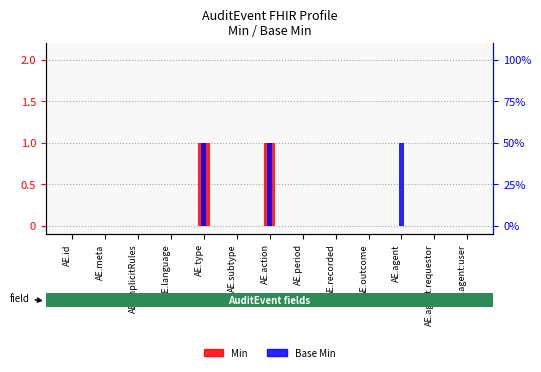

The value of Min at AE.type is 1. True or false?

True